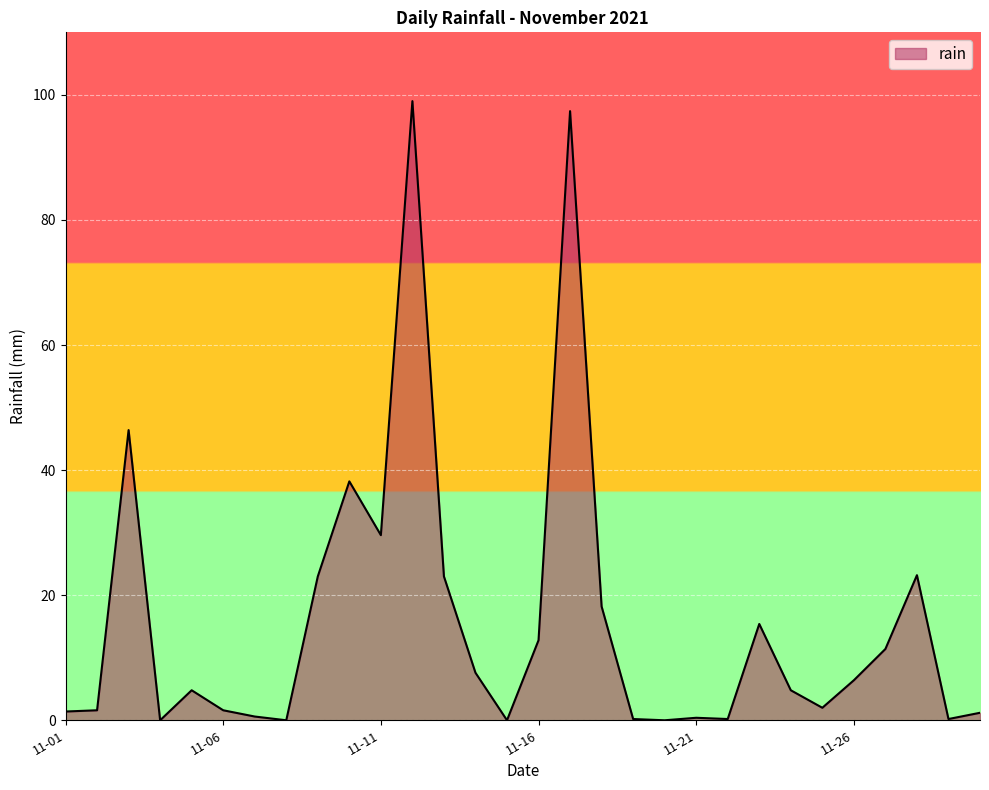

What is the difference between the maximum and minimum values?

99.0